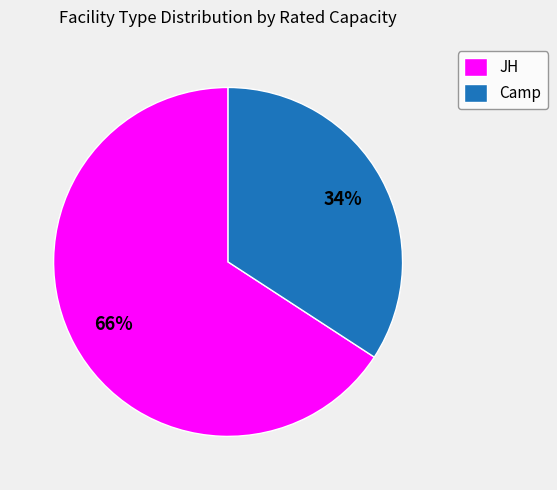

To the nearest percent, what is the combined percentage of JH and Camp?

100%